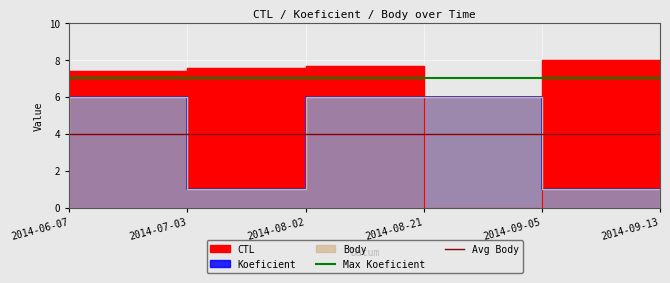

What is the spread (max minus min) of values at 2014-06-07?

3